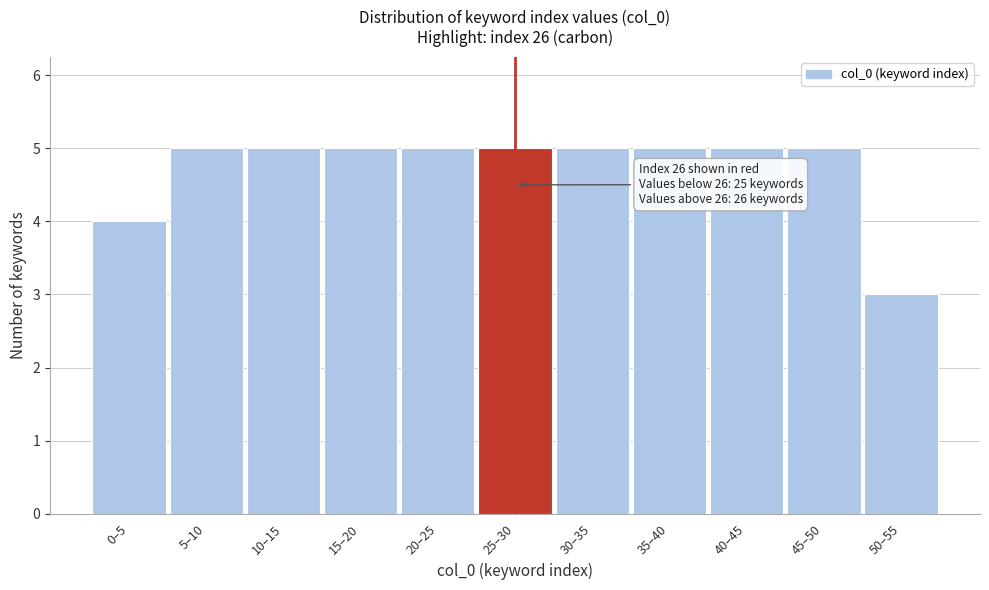

Reading left to right, extract all data points from this chart.

4	5	5	5	5	5	5	5	5	5	3